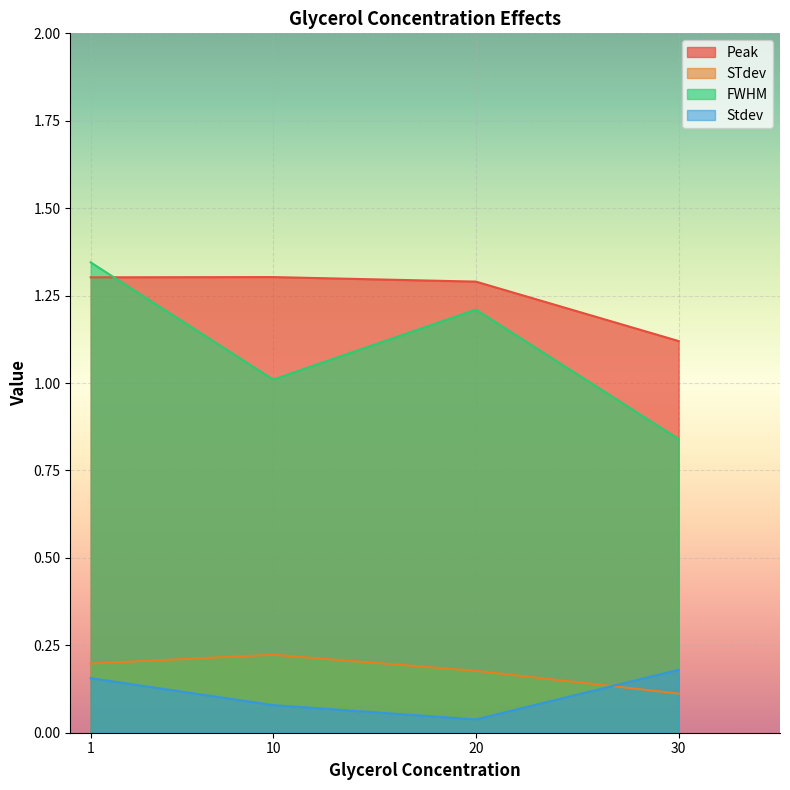

Which series has the largest range (max minus min)?

FWHM